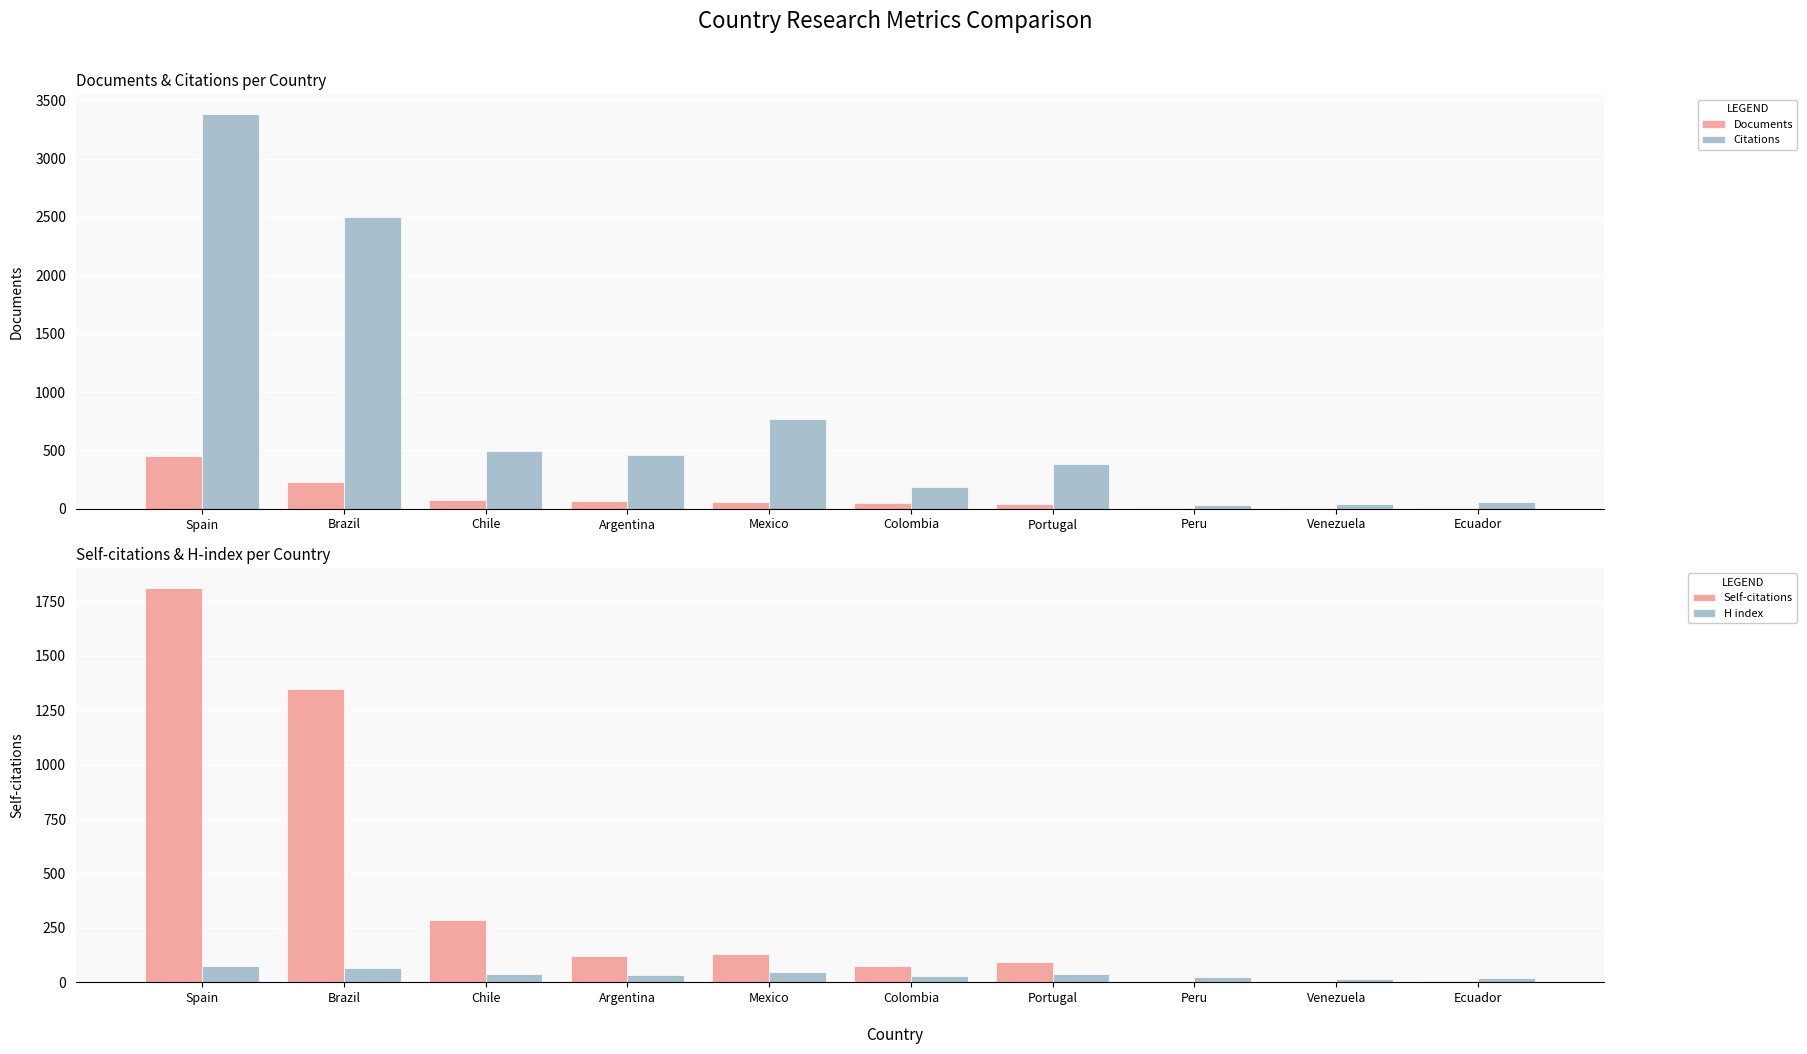

Reading right to left, transcribe all the data shown in this chart.

Documents: Ecuador=4	Venezuela=7	Peru=9	Portugal=45	Colombia=53	Mexico=54	Argentina=68	Chile=75	Brazil=233	Spain=456
Citations: Ecuador=54	Venezuela=39	Peru=35	Portugal=383	Colombia=187	Mexico=768	Argentina=458	Chile=498	Brazil=2501	Spain=3381
Self-citations: Ecuador=7	Venezuela=3	Peru=0	Portugal=91	Colombia=75	Mexico=132	Argentina=121	Chile=285	Brazil=1349	Spain=1814
H index: Ecuador=18	Venezuela=14	Peru=23	Portugal=38	Colombia=30	Mexico=48	Argentina=33	Chile=39	Brazil=65	Spain=77